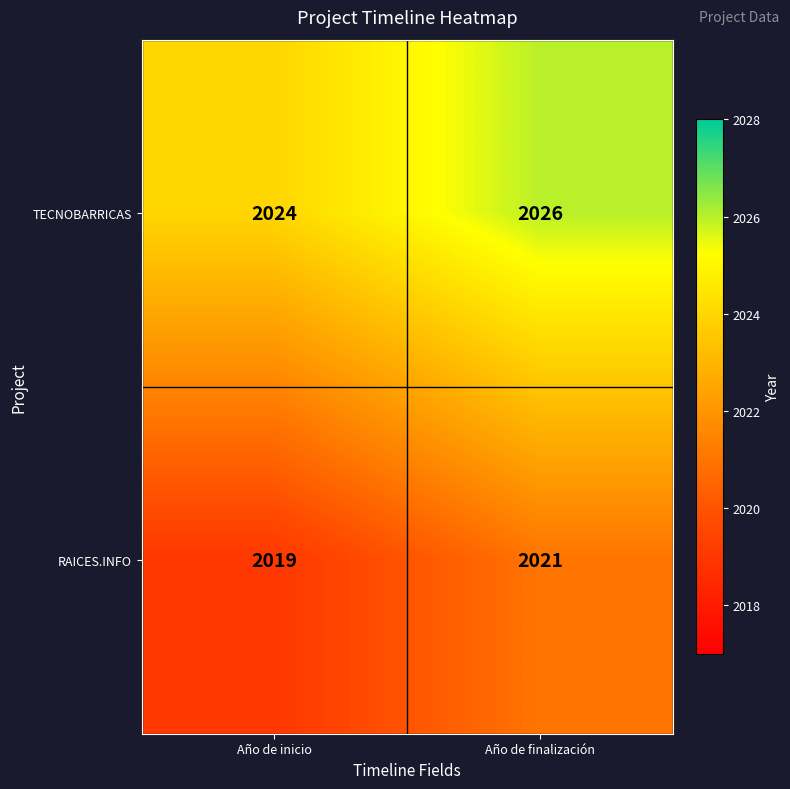

Reading left to right, extract all data points from this chart.

TECNOBARRICAS: 2024	2026
RAICES.INFO: 2019	2021